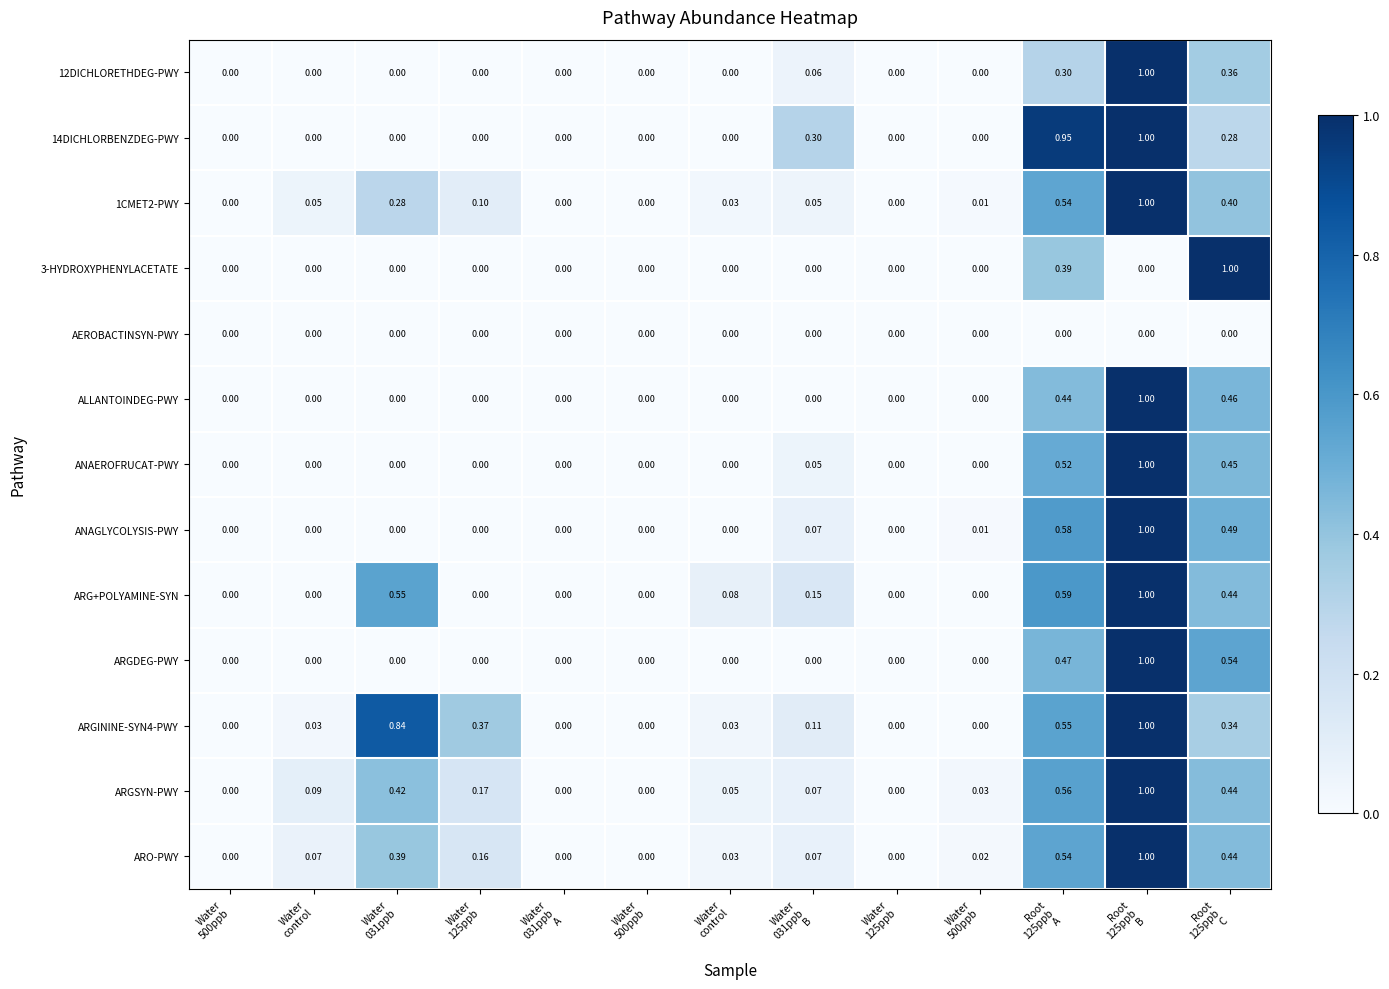

How many series are shown in this chart?

13